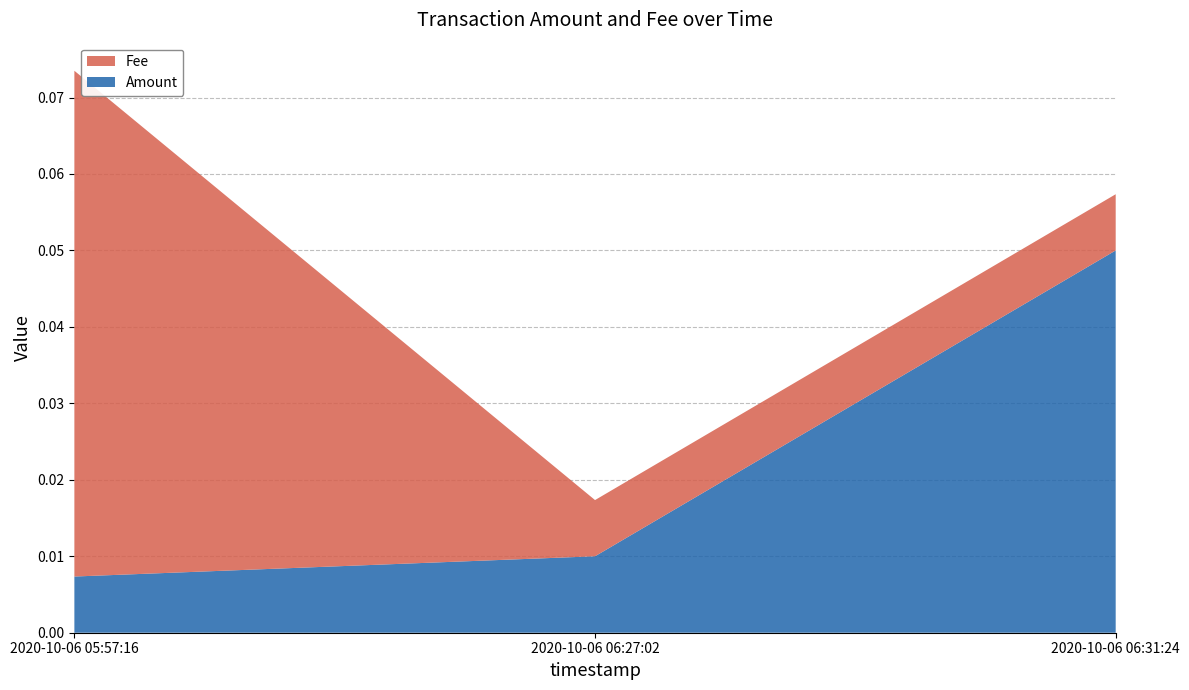

Reading right to left, extract all data points from this chart.

Amount: 2020-10-06 06:31:24=0.1	2020-10-06 06:27:02=0.0	2020-10-06 05:57:16=0.0
Fee: 2020-10-06 06:31:24=0.0	2020-10-06 06:27:02=0.0	2020-10-06 05:57:16=0.1